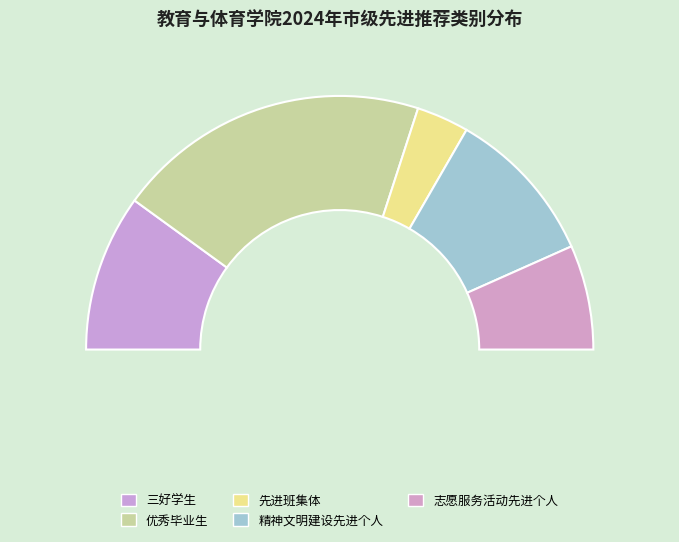

The 精神文明建设先进个人 slice represents 34% of the pie. True or false?

False